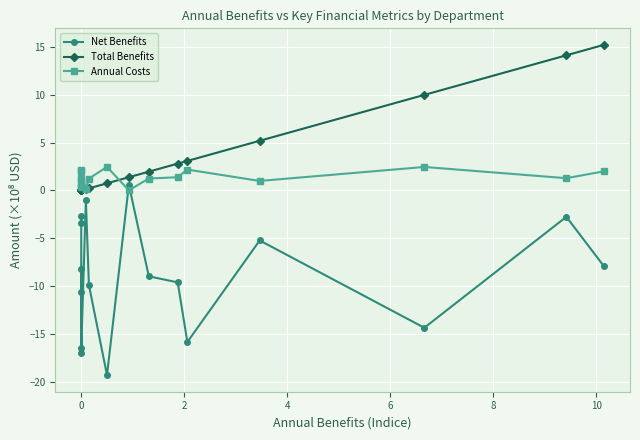

Reading right to left, transcribe all the data shown in this chart.

Net Benefits: -7.9	-2.8	-14.3	-5.2	-15.8	-9.6	-9.0	0.6	-19.3	-9.9	-1.0	-16.5	-10.6	-8.2	-17.0	-3.4	-2.7
Total Benefits: 15.2	14.1	10.0	5.2	3.1	2.8	2.0	1.4	0.7	0.2	0.1	0.0	0.0	0.0	0.0	0.0	0.0
Annual Costs: 2.0	1.3	2.5	1.0	2.2	1.4	1.3	0.0	2.5	1.2	0.1	2.1	1.3	1.0	2.1	0.4	0.3